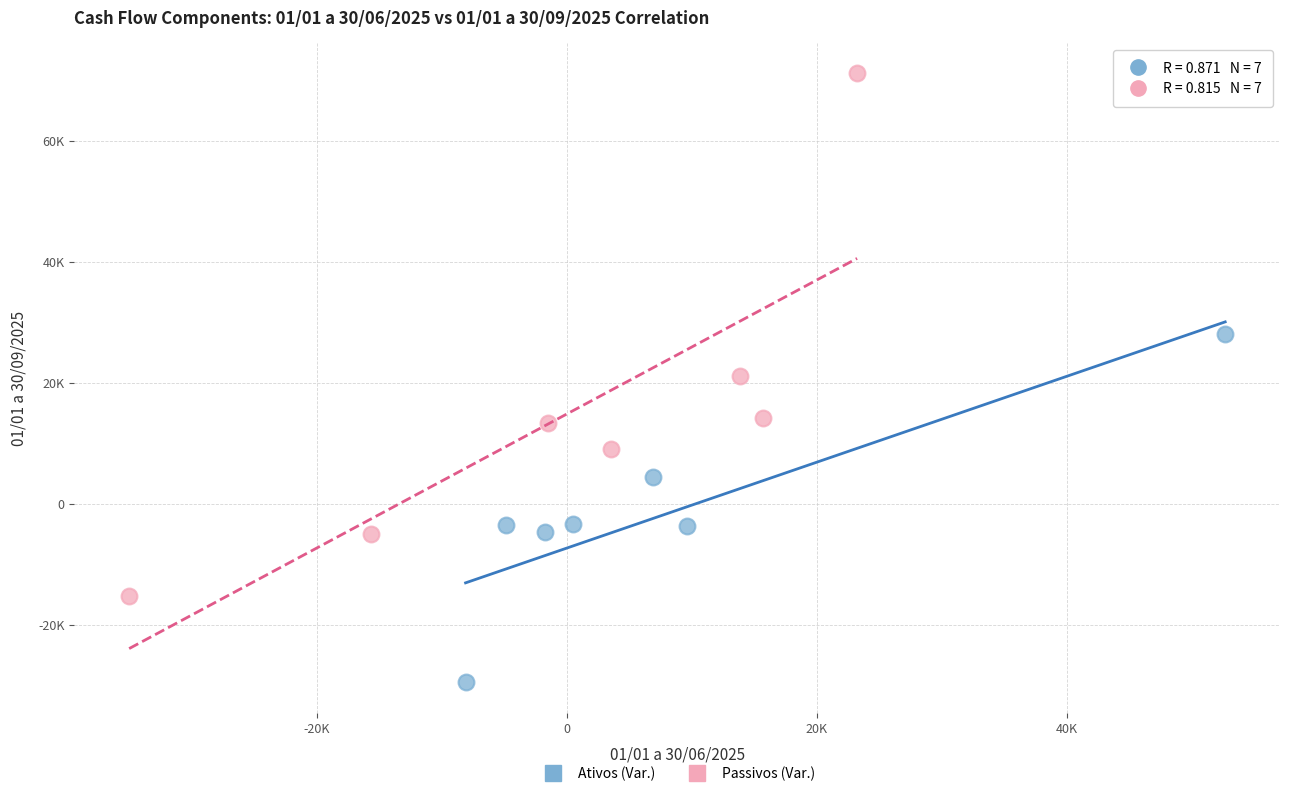

What are all the series names shown in the legend?

Ativos (Var.), Passivos (Var.)